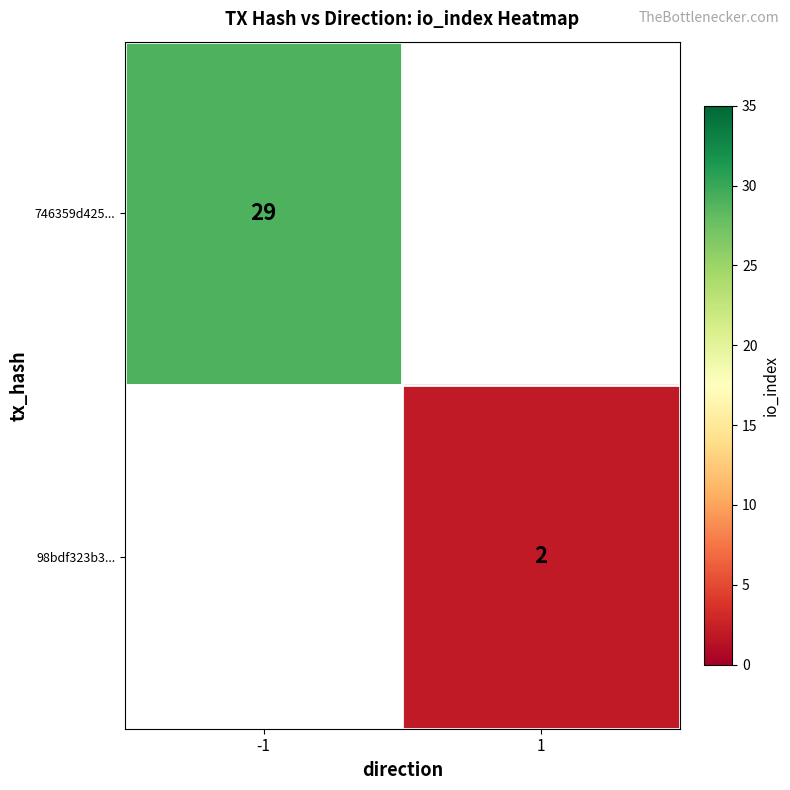

True or false: 98bdf323b3... has a value of 2 at 1.

True